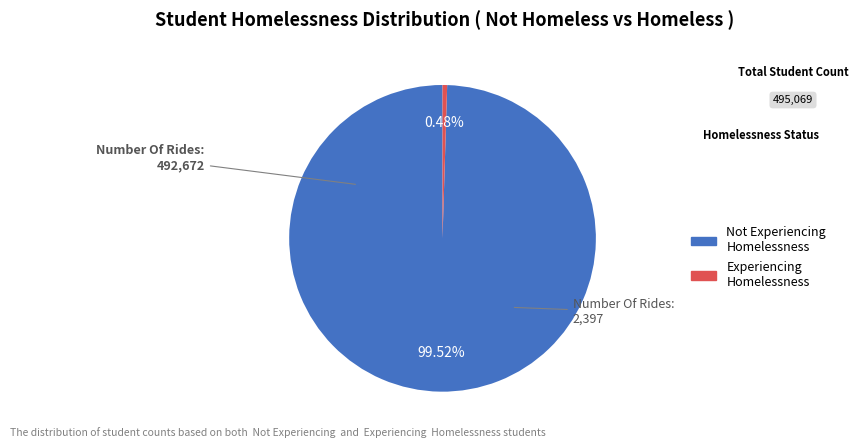

Does any single category account for the majority?

Yes